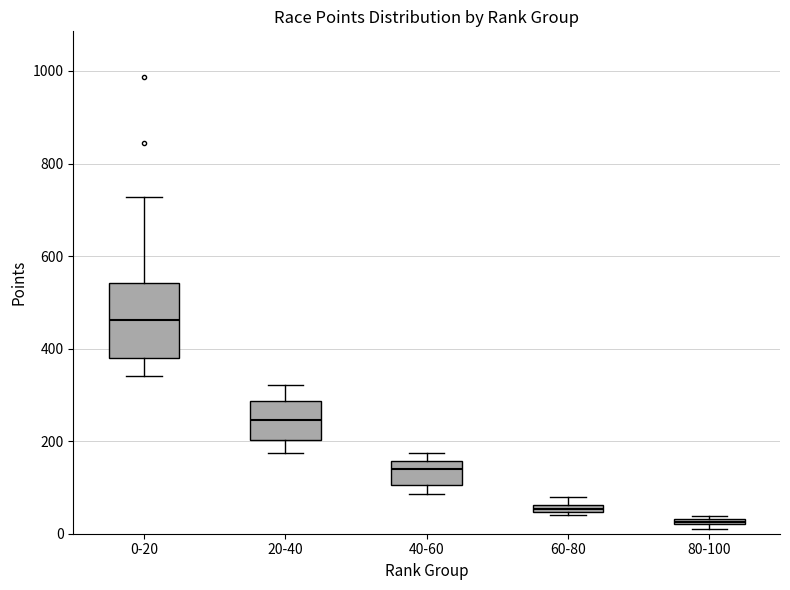

Where is the lower edge of the box for 0-20 on the y-axis? The values are not printed on the chart, so give them approximately, as read against the axis.

380